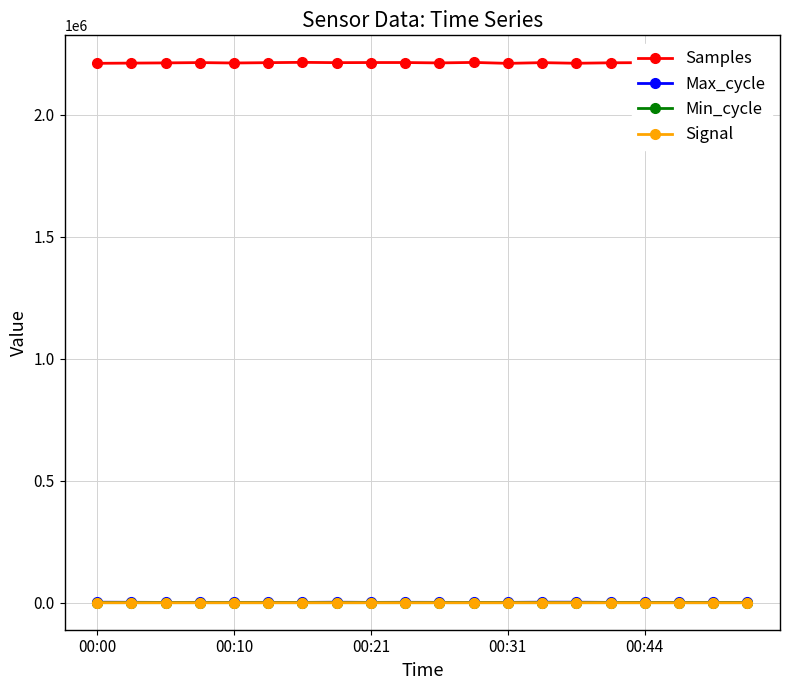

True or false: Samples and Max_cycle cross at least once.

False